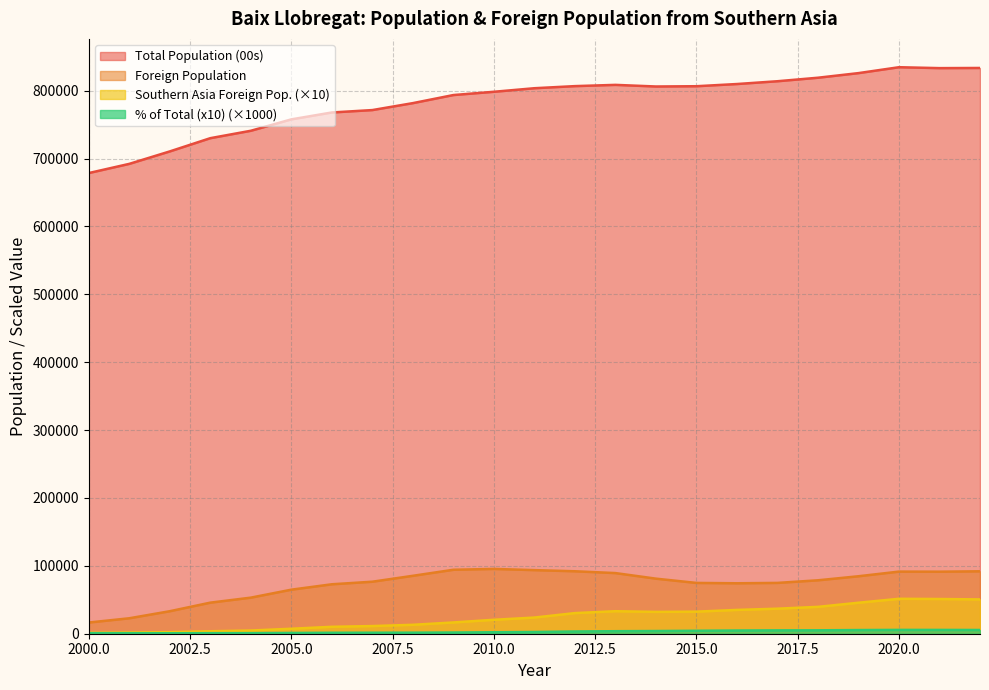

How many lines are shown in the chart?

4